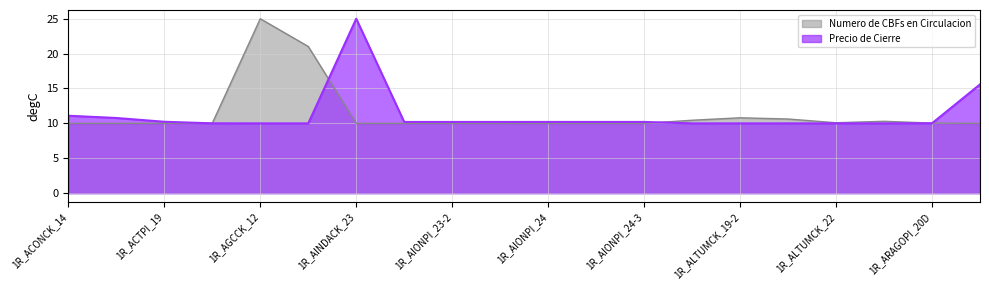

List the labels in order of Precio de Cierre value, largest first.

1R_AINDACK_23, 1R_ARTCK_13, 1R_ACONCK_14, 1R_ACONCK_19, 1R_ACTPI_19, 1R_AIONPI_24, 1R_AIONPI_24-2, 1R_AIONPI_24-3, 1R_AIONPI_23-3, 1R_AIONPI_23-2, 1R_AIONPI_23, 1R_ARAGOPI_20D, 1R_ADMEXCK_09, 1R_ALTUMCK_22, 1R_AMICK_18, 1R_ALLVPCK_18, 1R_AINDACK_18A, 1R_ALTUMCK_19-2, 1R_ALTUMCK_19-3, 1R_AGCCK_12